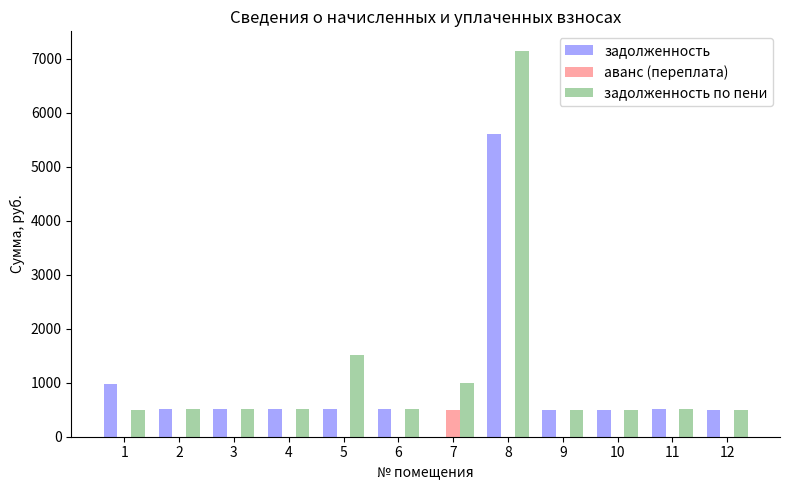

What is the total value across all series at 4?

1015.7